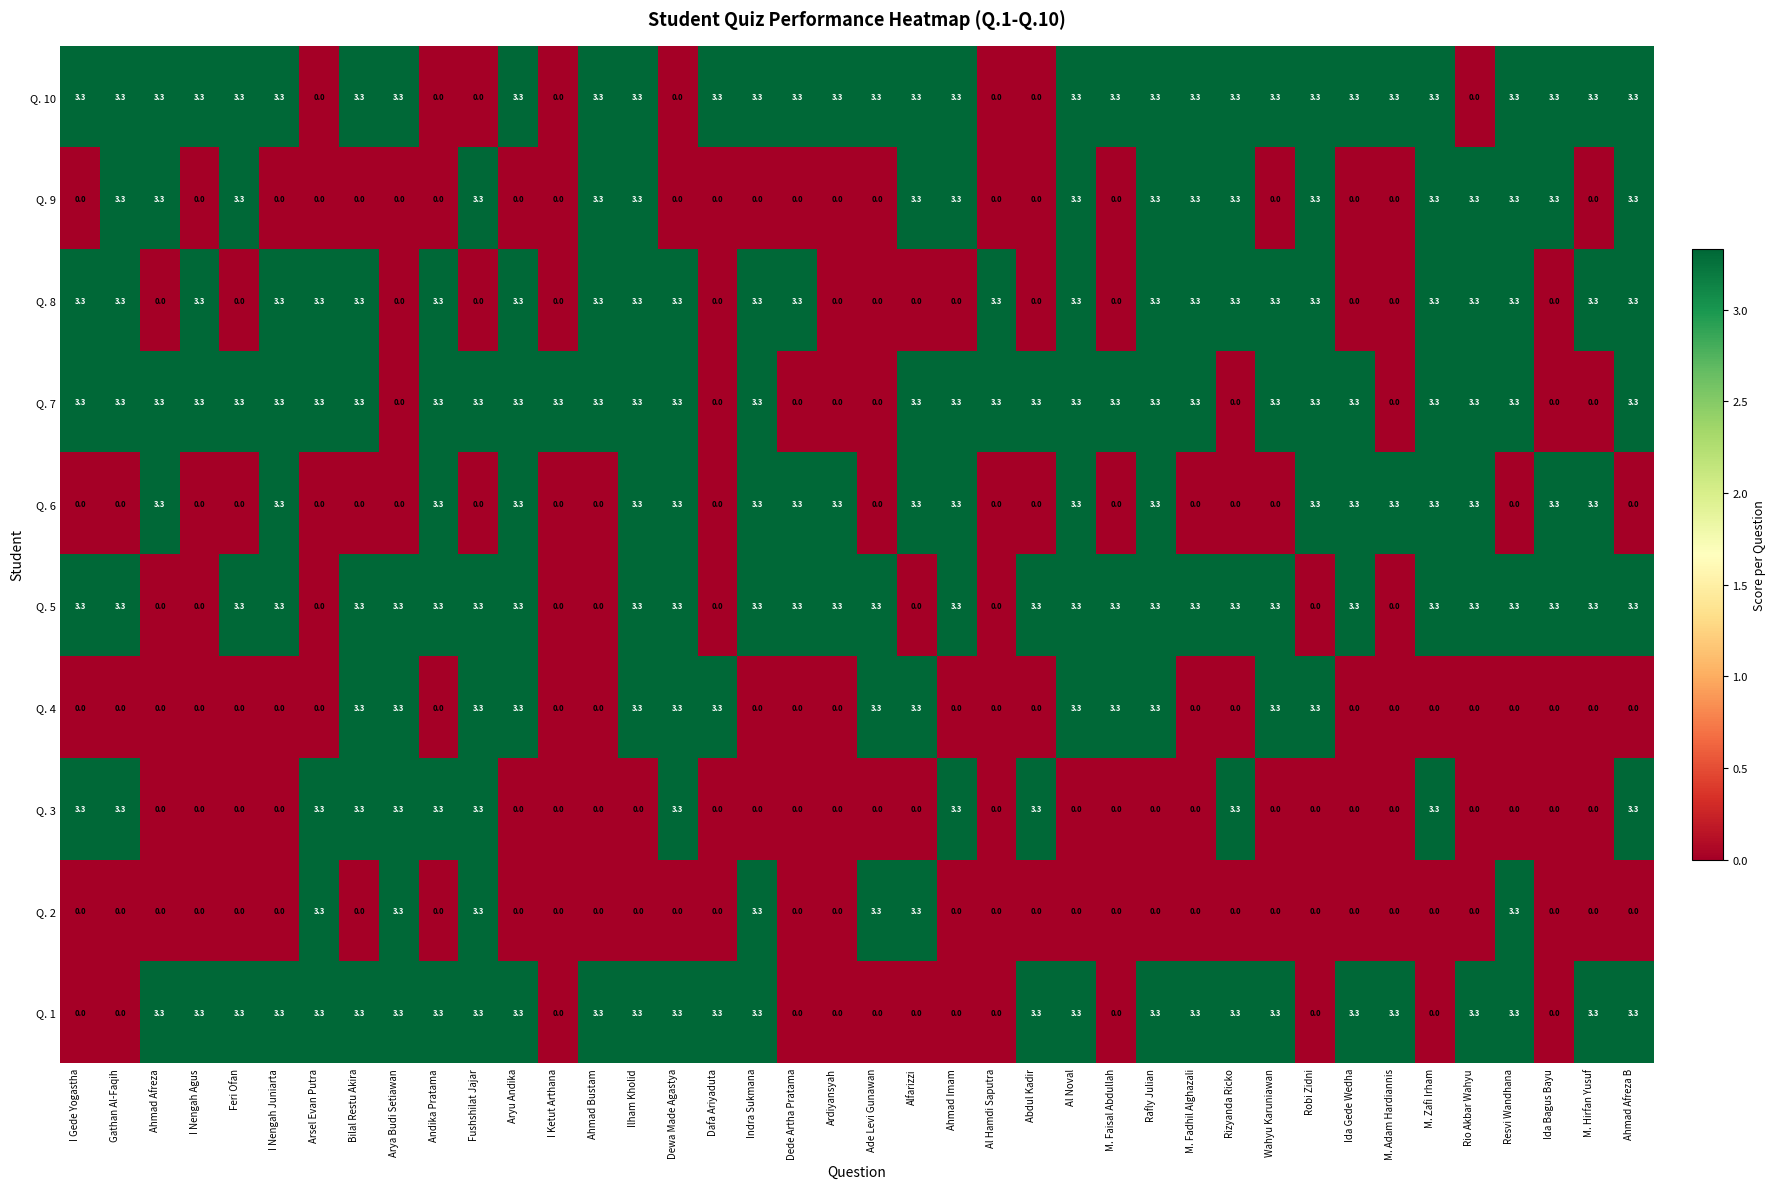

At how many categories does at least one series exceed 1?

40